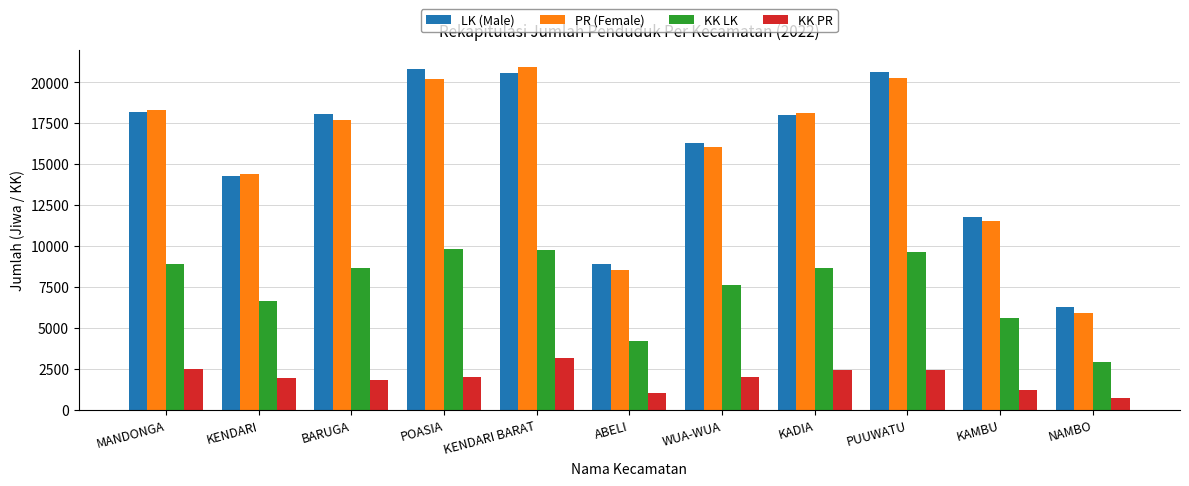

The value of KK LK at NAMBO is 2935. True or false?

True